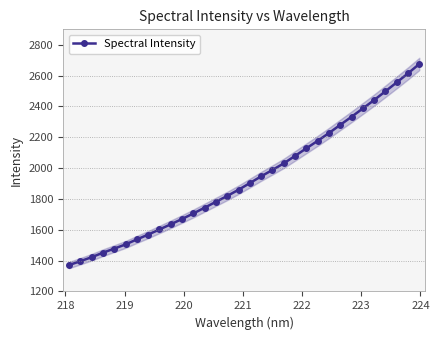

What is the difference between the maximum and minimum values?

1304.3